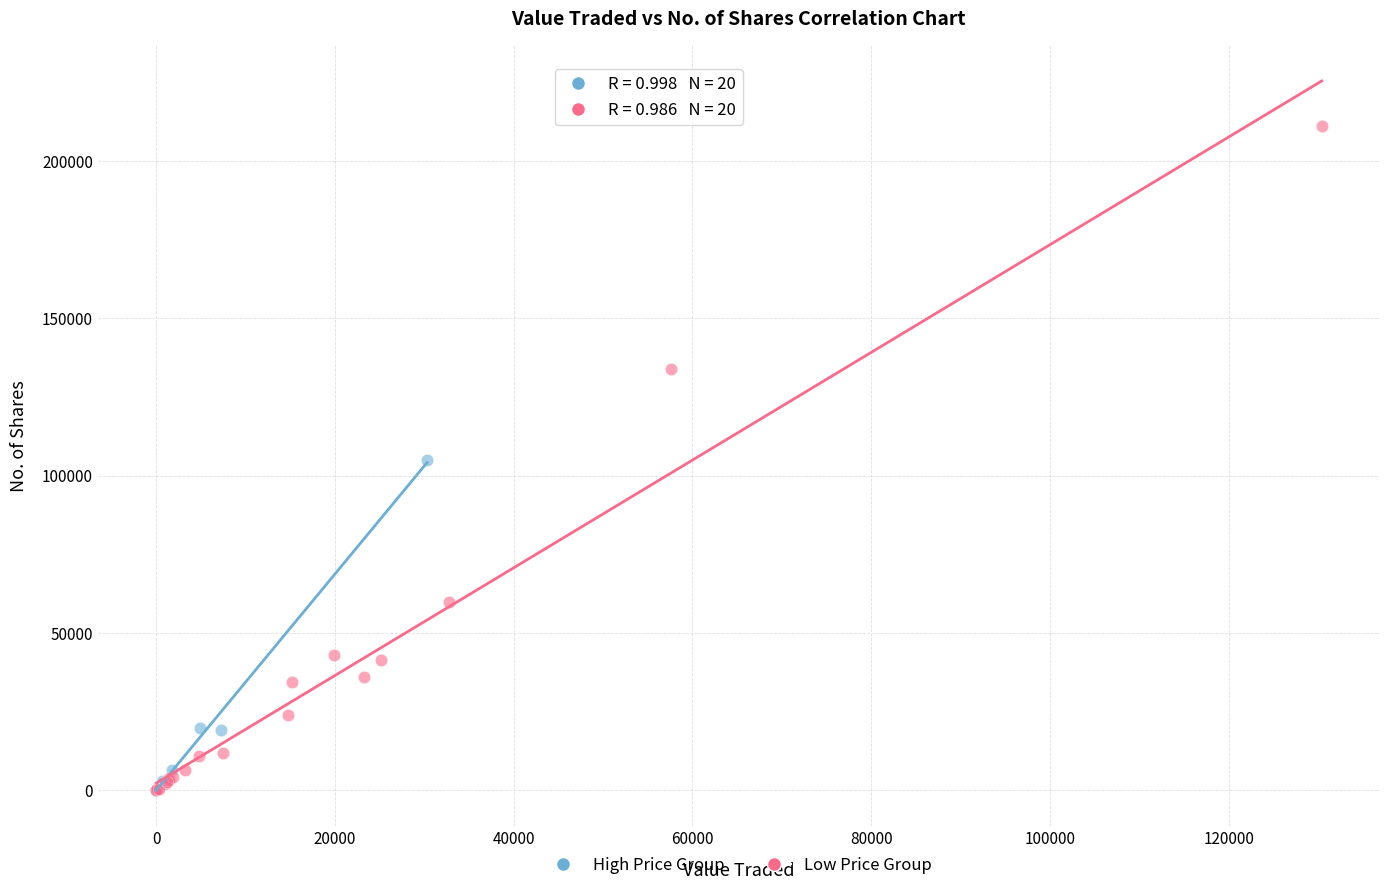

Which series contains the highest Y value?

Low Price Group